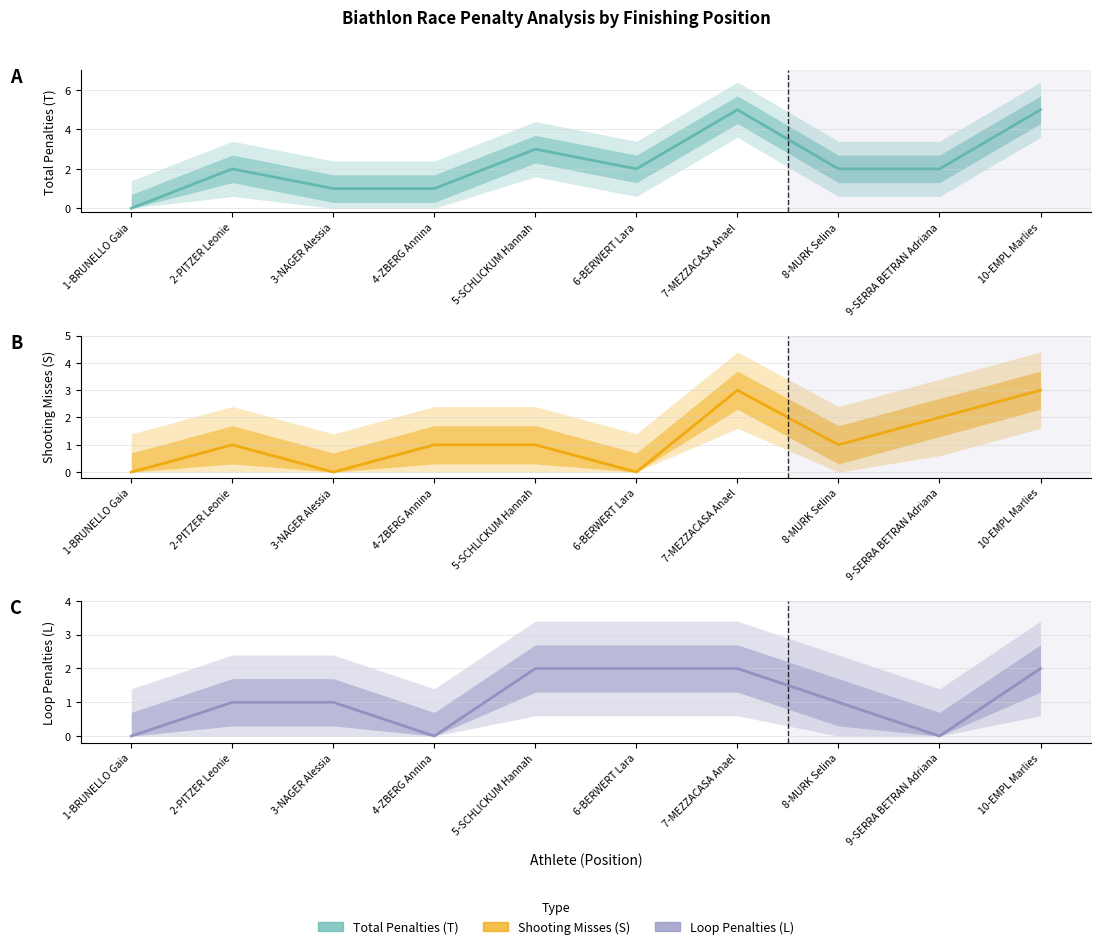

Is the value of Total Penalties (T) at 10-EMPL Marlies greater than the value of Shooting Misses (S) at 9-SERRA BETRAN Adriana?

Yes